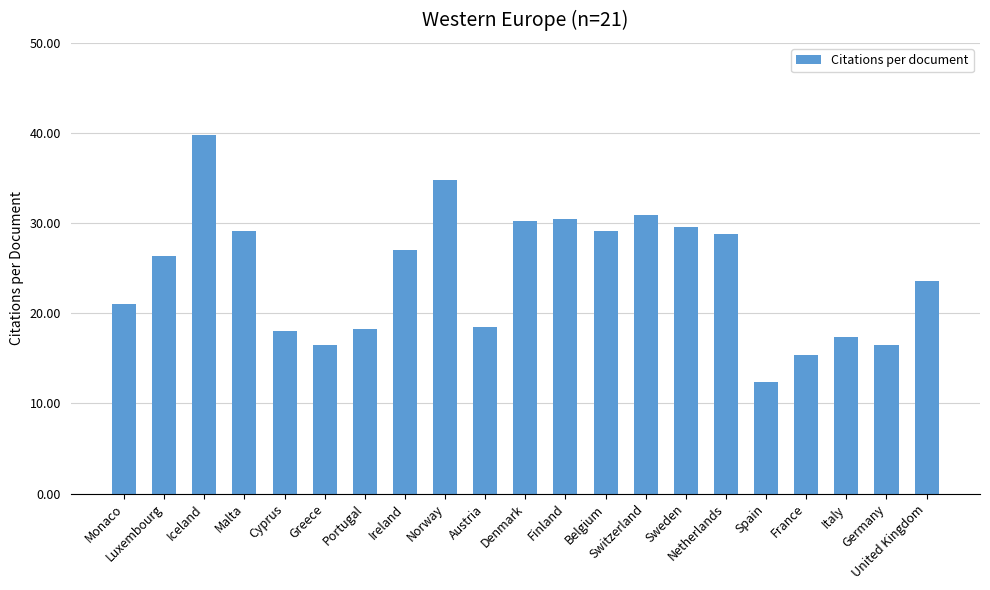

What is the average value?

24.5